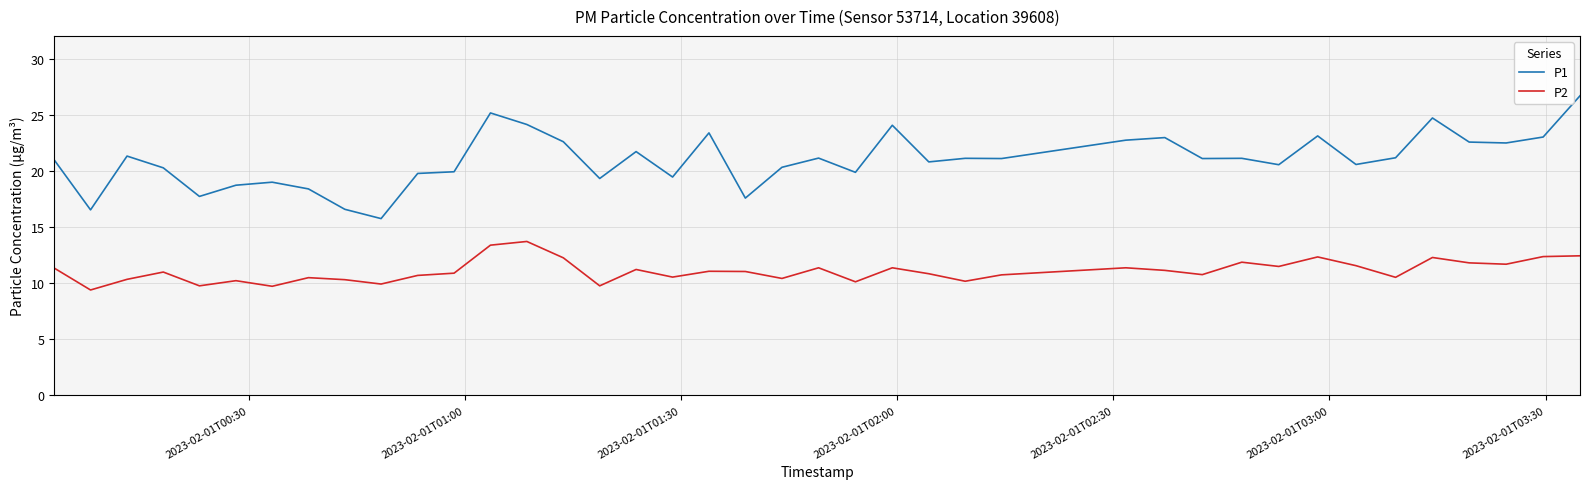

What is the minimum value for P2?

9.4